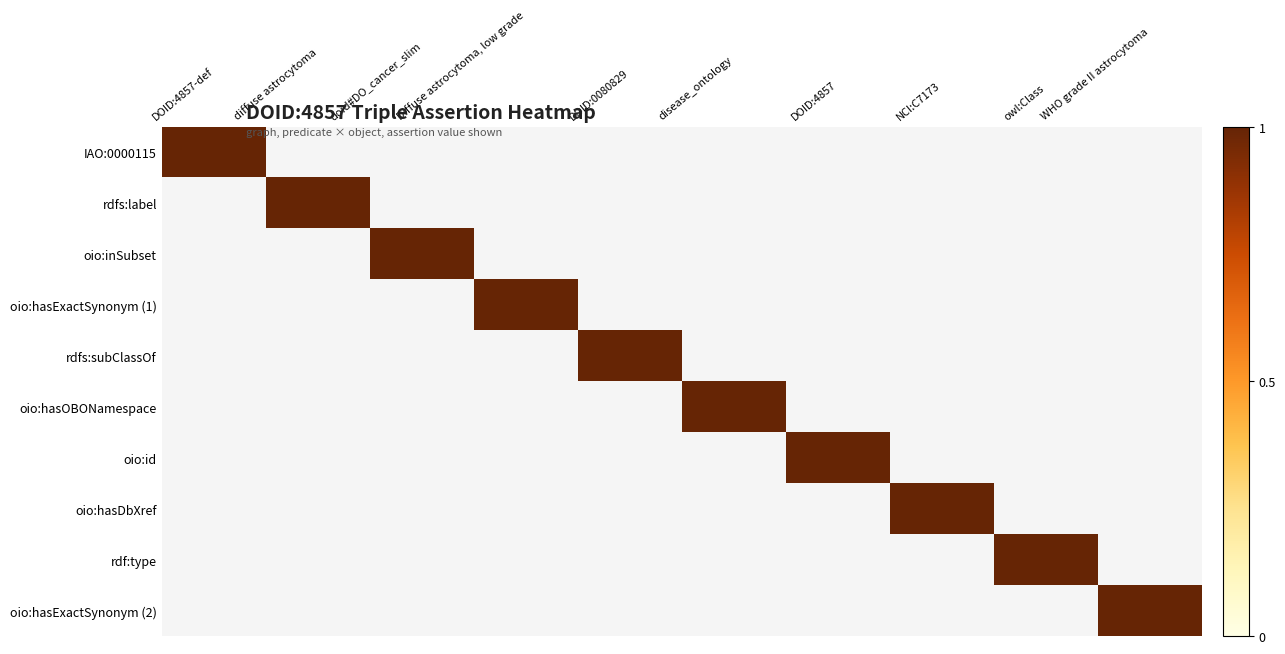

Count the number of data series in this chart.

10